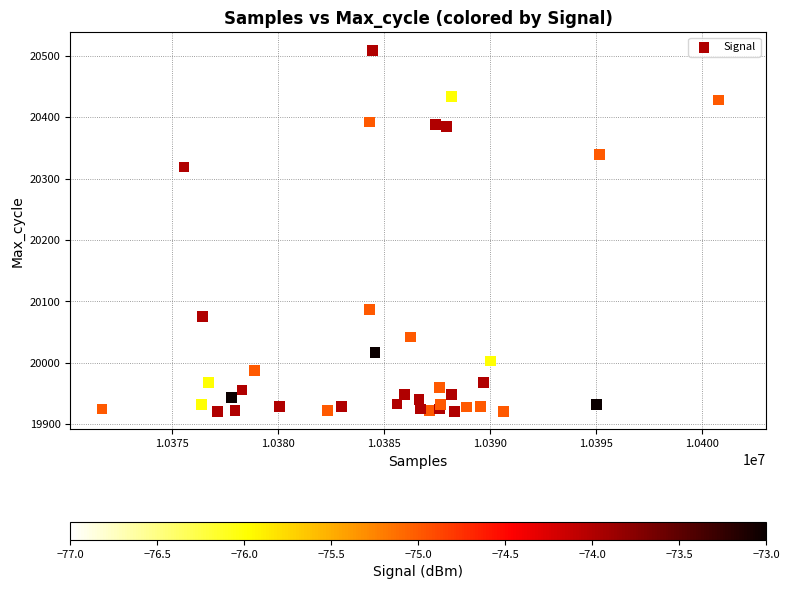

What is the range of Y values (max minus min)?

588